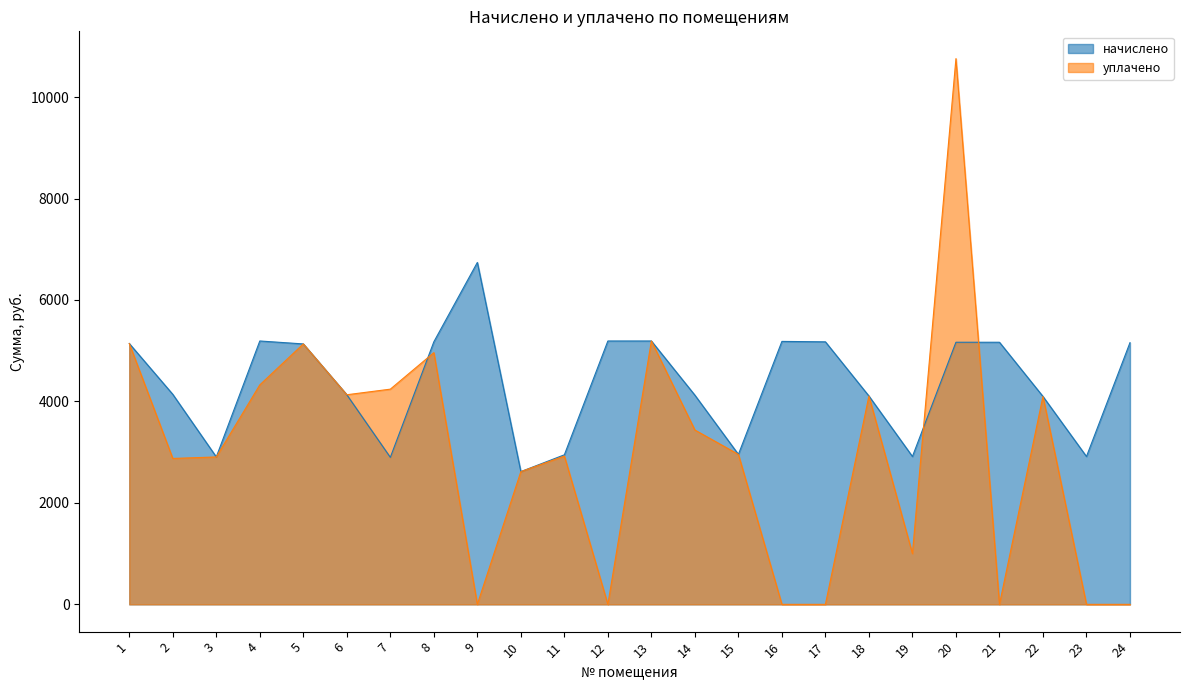

Where is начислено nearest to the value 4678?

5